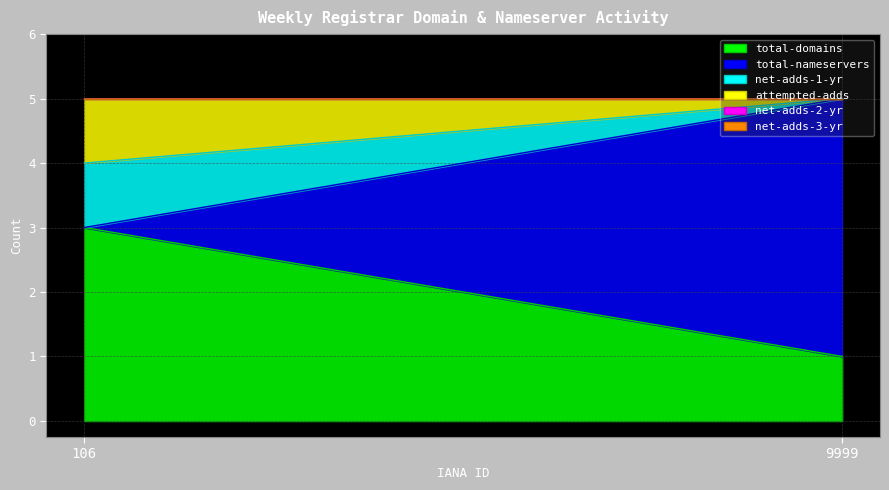

What is the value of the net-adds-1-yr point at the 1st from the left?

1